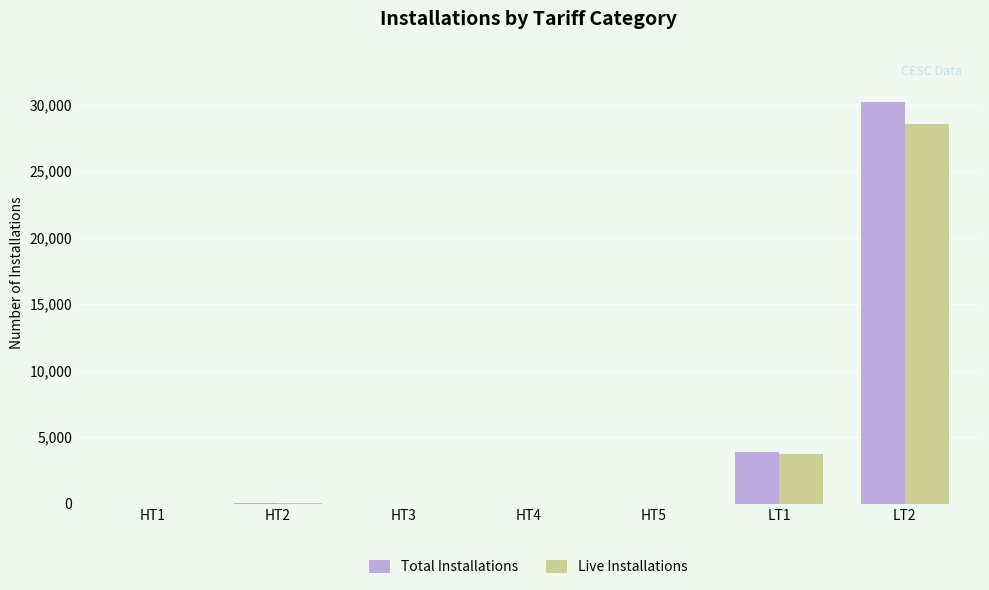

Is the value of Live Installations at LT1 greater than the value of Total Installations at HT3?

Yes